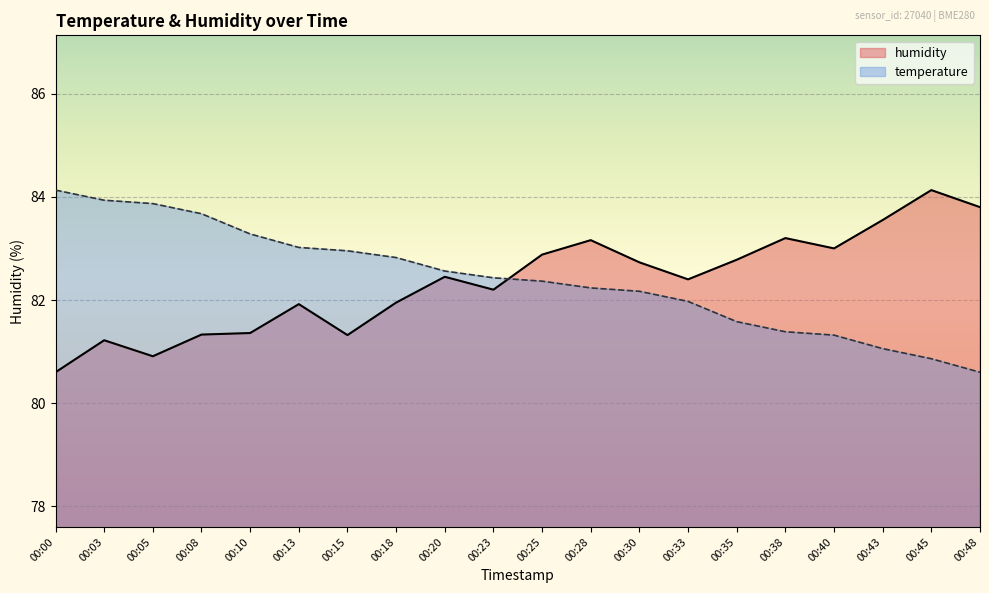

Between 00:00 and 00:18, which series saw the biggest shift?

humidity